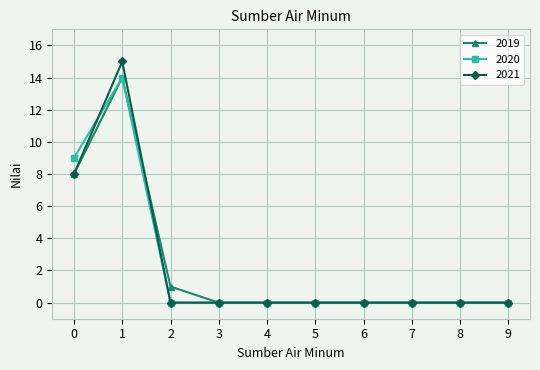

Reading left to right, extract all data points from this chart.

2019: 0=8	1=14	2=1	3=0	4=0	5=0	6=0	7=0	8=0	9=0
2020: 0=9	1=14	2=0	3=0	4=0	5=0	6=0	7=0	8=0	9=0
2021: 0=8	1=15	2=0	3=0	4=0	5=0	6=0	7=0	8=0	9=0